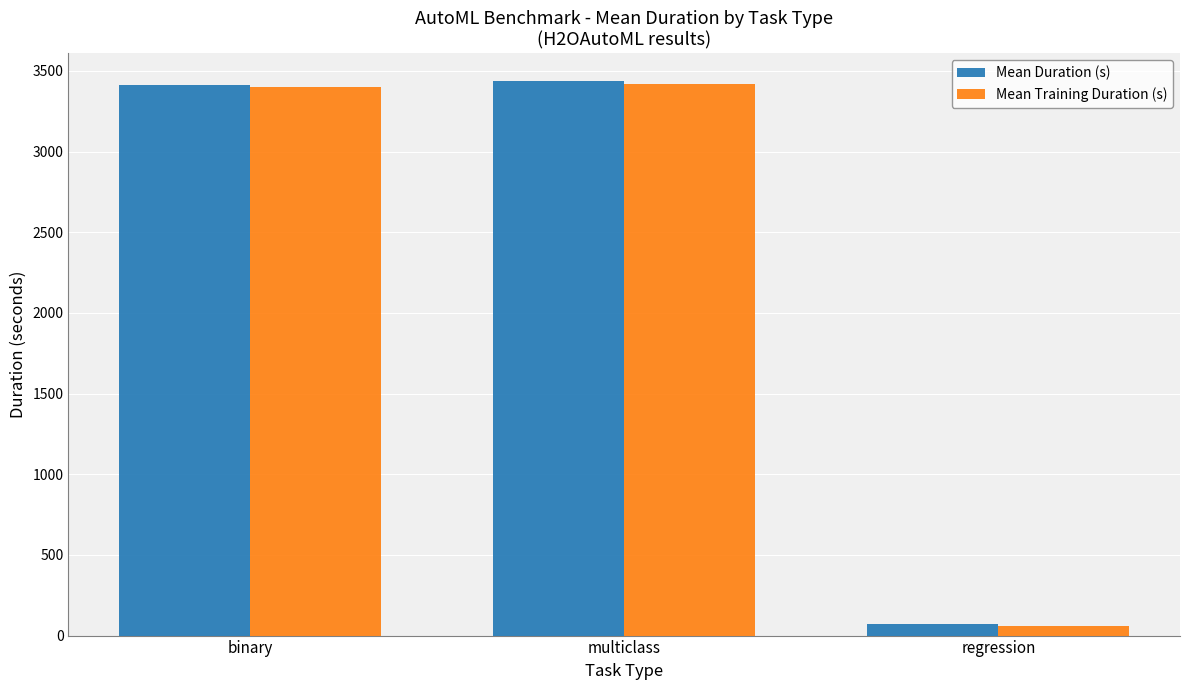

Reading left to right, list all the values displayed in this chart.

Mean Duration (s): 3414.0	3436.5	68.9
Mean Training Duration (s): 3397.8	3416.9	61.4